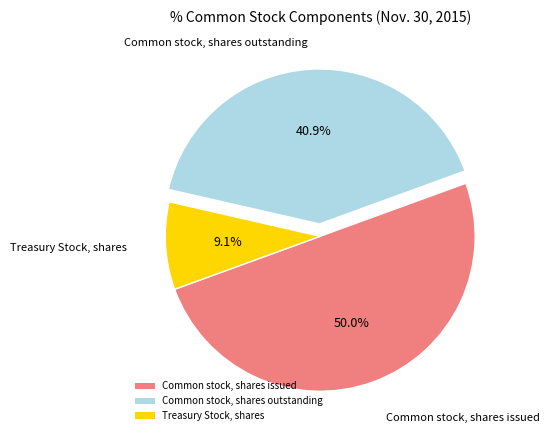

Is Common stock, shares outstanding the majority of the pie?

No